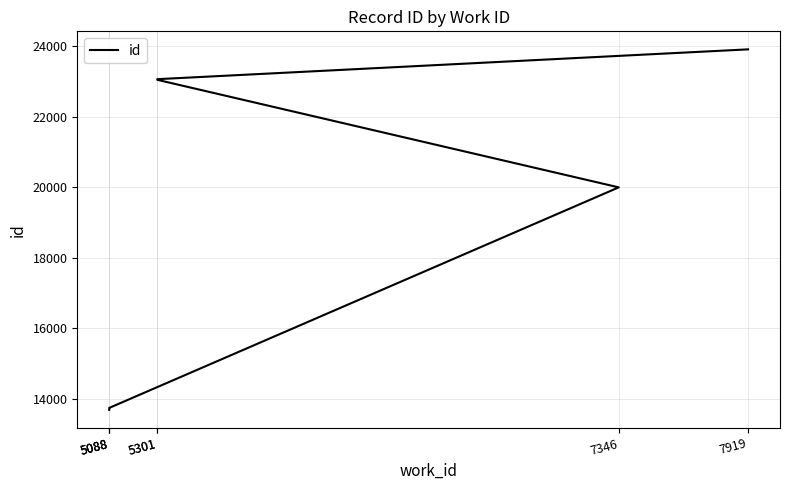

Is it true that the value at 5088 is 5932?

False